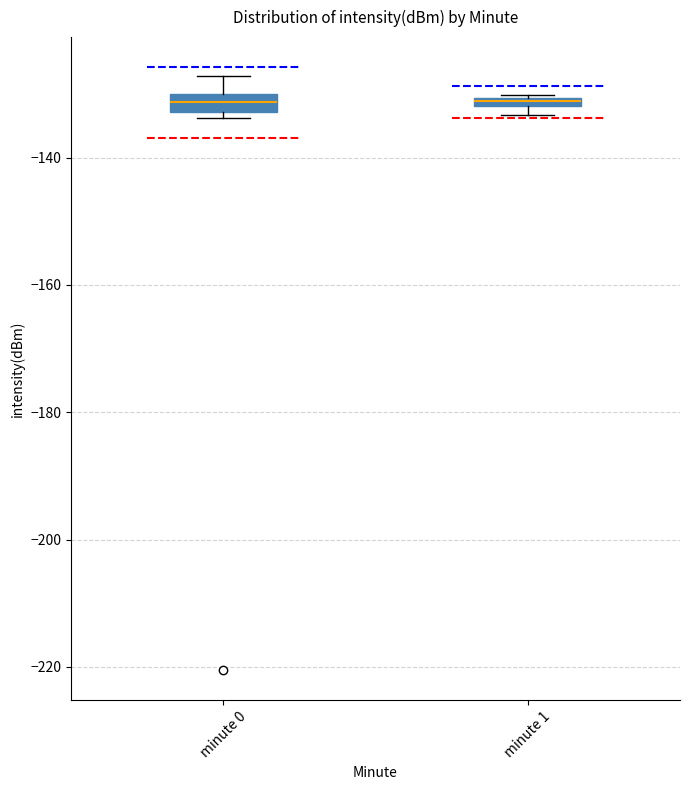

Where is the upper edge of the box for minute 1 on the y-axis? The values are not printed on the chart, so give them approximately, as read against the axis.

-130